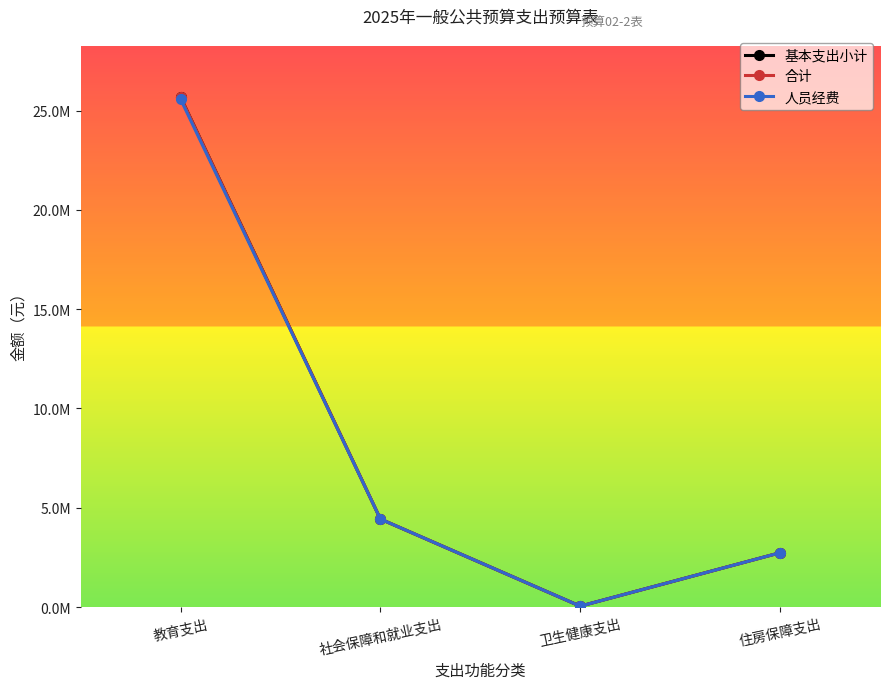

What is the difference between the highest and lowest values at 教育支出?

105000.0